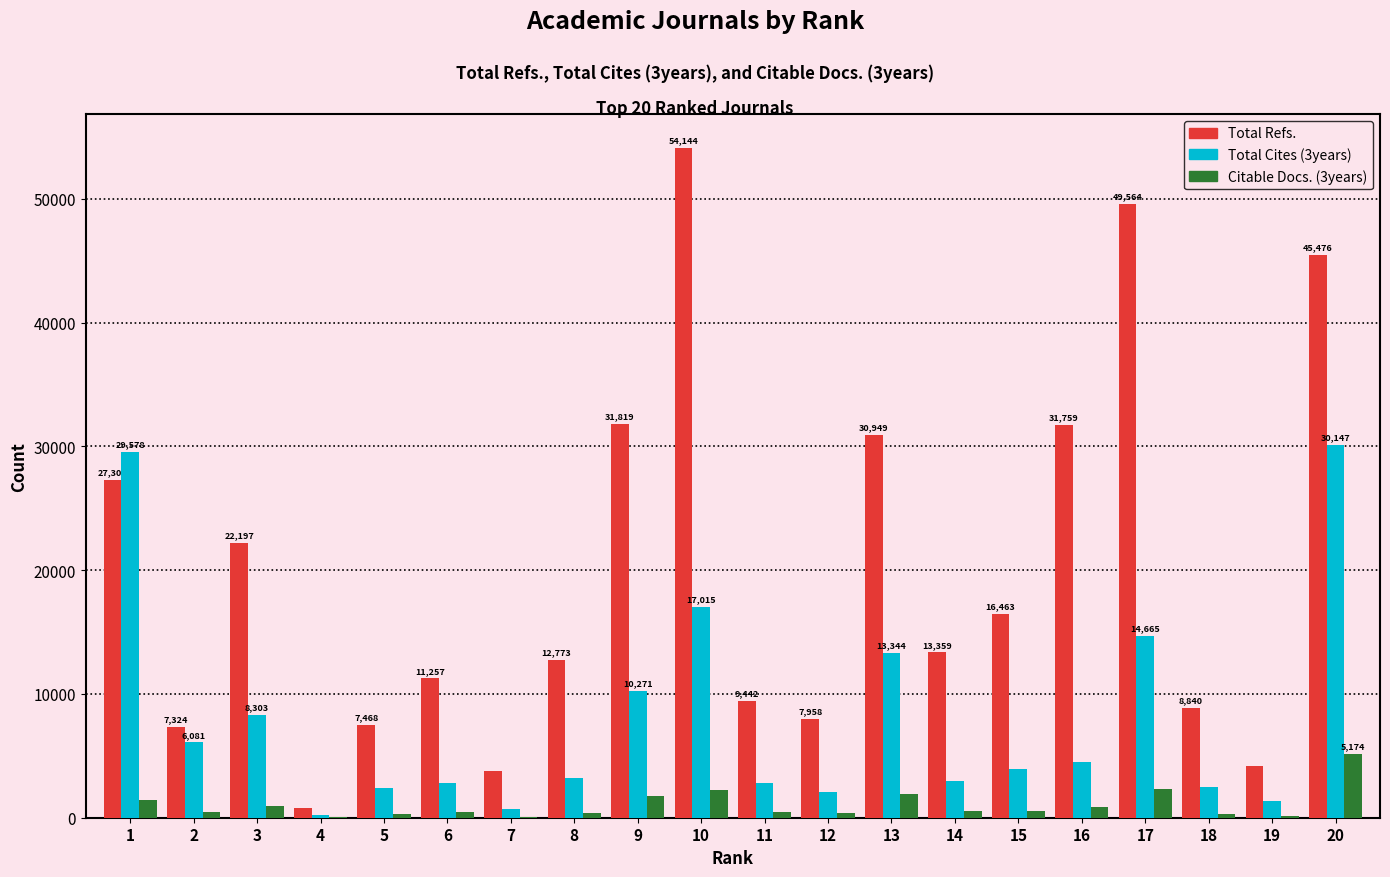

How many series are shown in this chart?

3